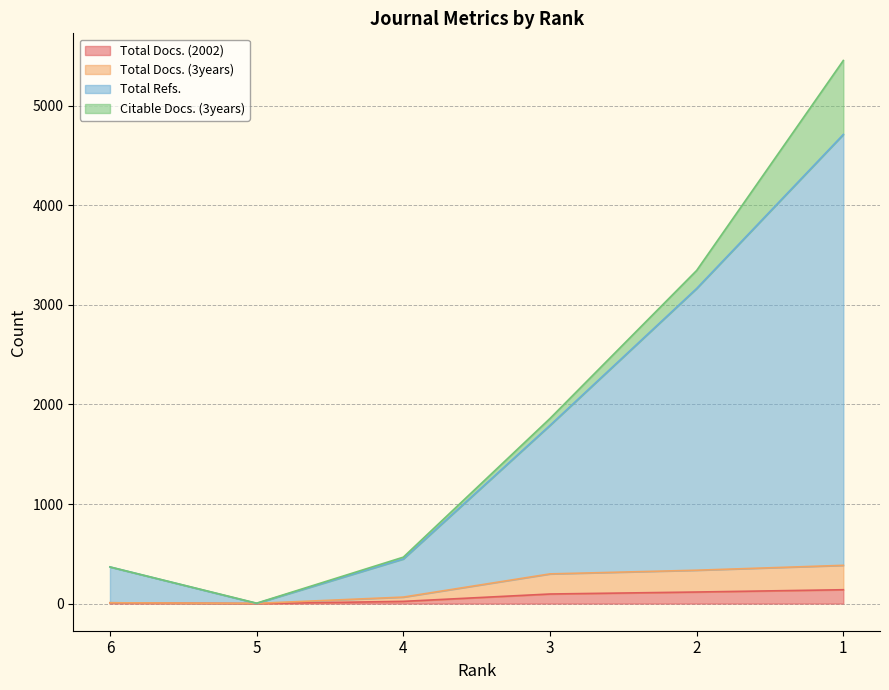

Read the Total Docs. (3years) value at 2, to the nearest 10.

340